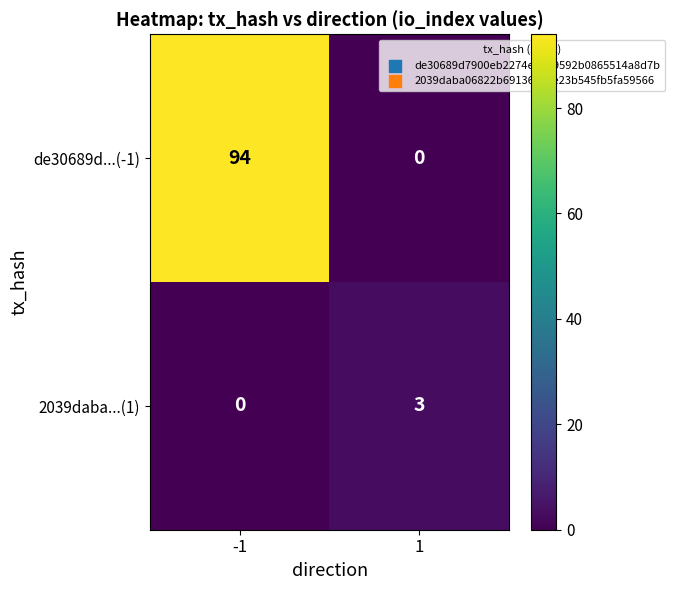

At which category is the sum across all series the highest?

-1